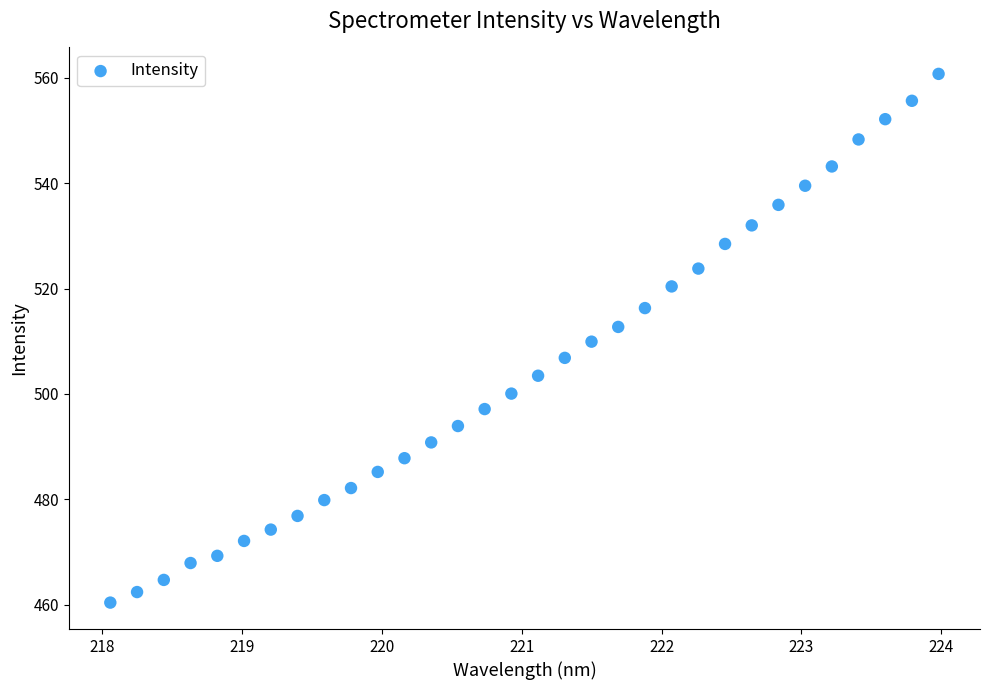

What is the range of Y values (max minus min)?

100.3